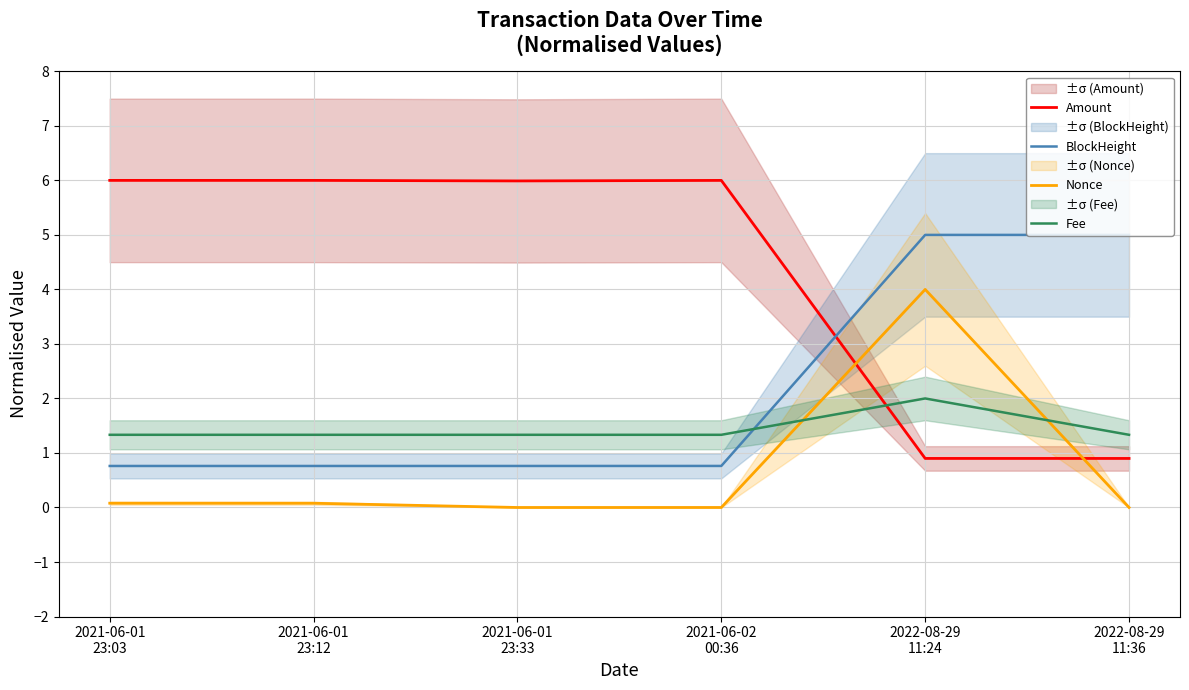

List the series in order of their peak value, lowest first.

Fee, Nonce, BlockHeight, Amount